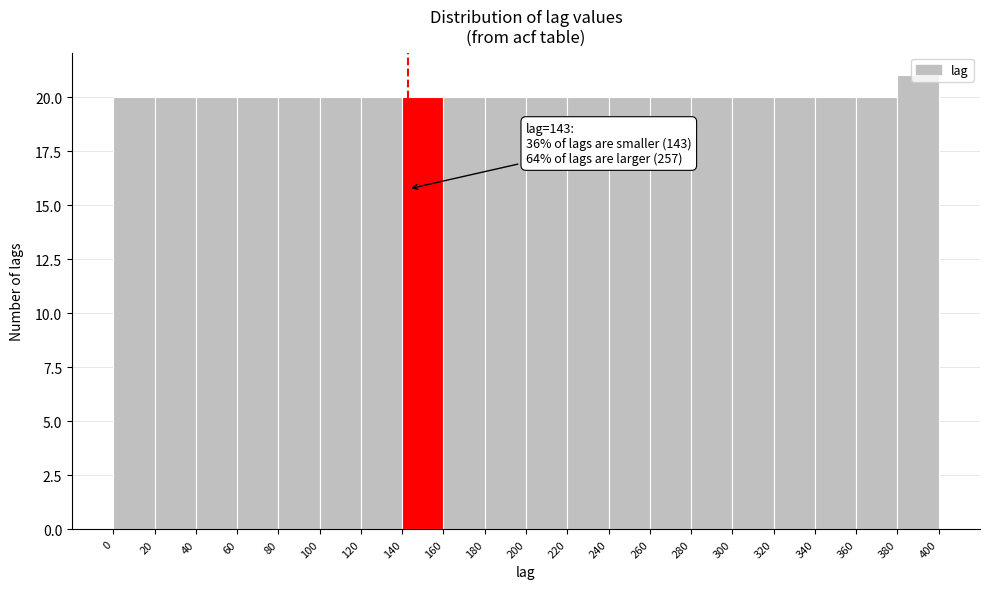

Which range on the x-axis has the tallest bar?

380 to 400